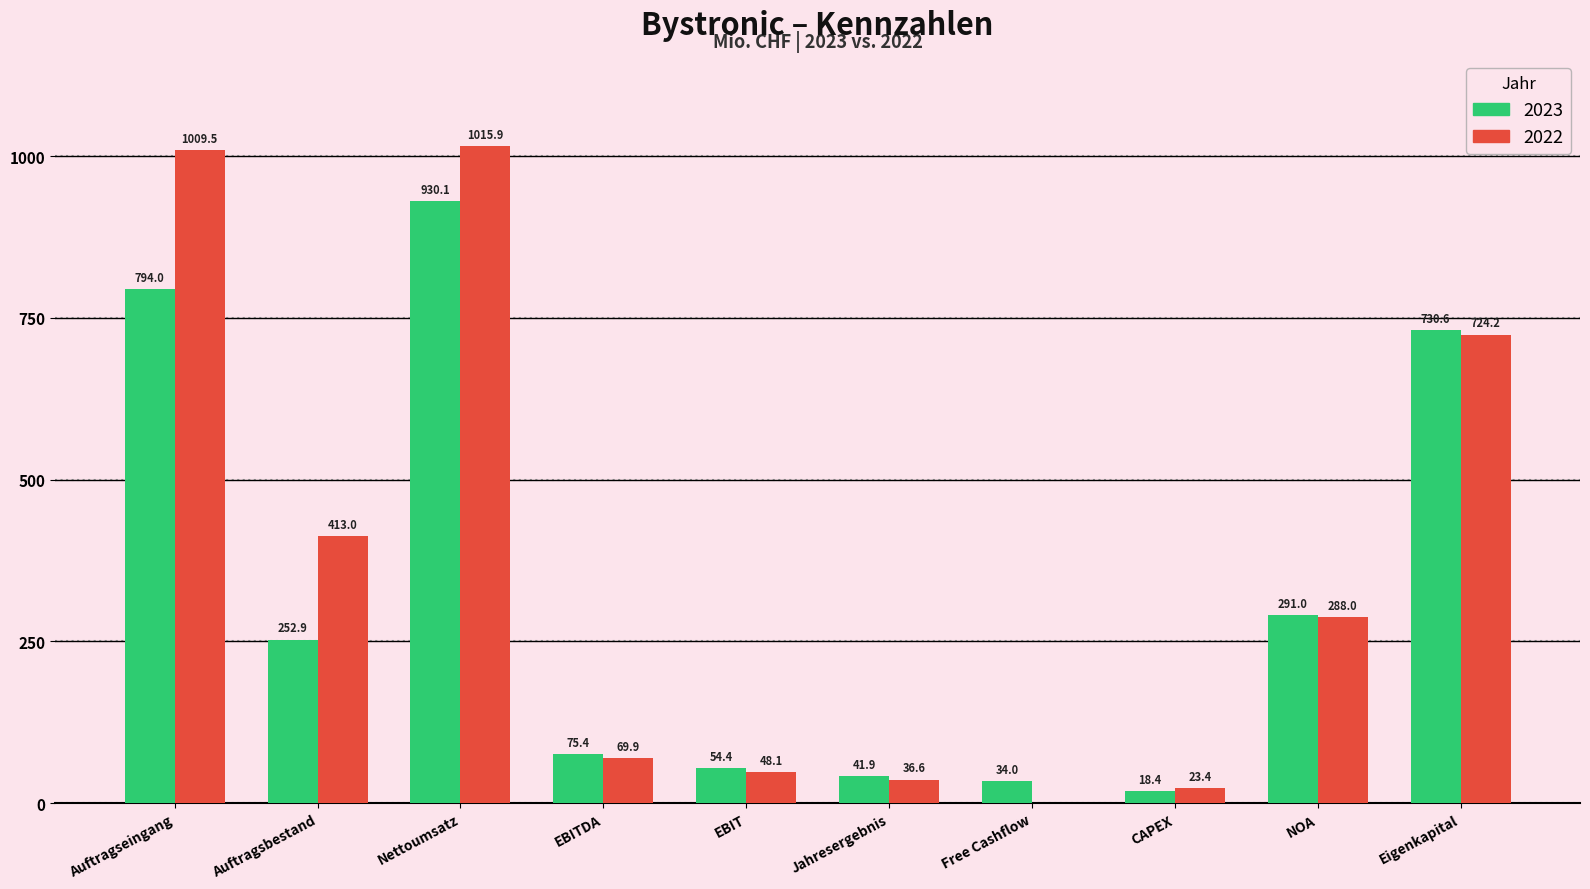

What is the sum of the 2023 values at Auftragsbestand and CAPEX?

271.3